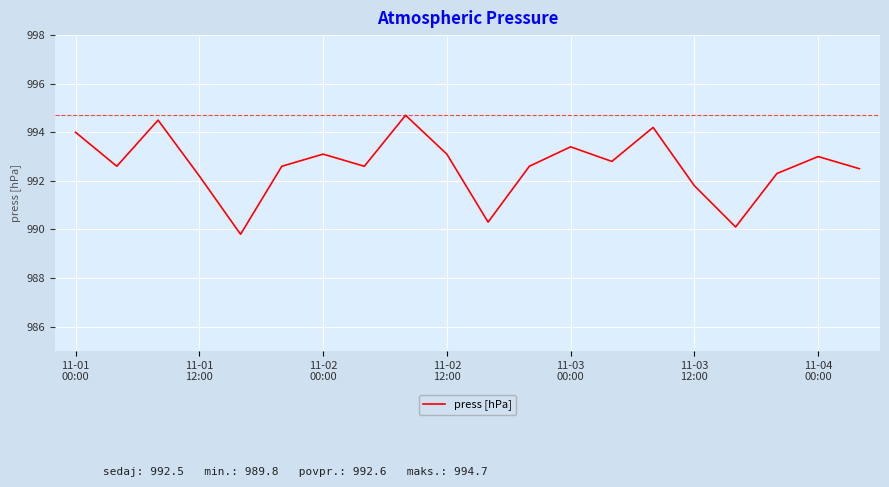

What is the greatest value displayed?

994.7